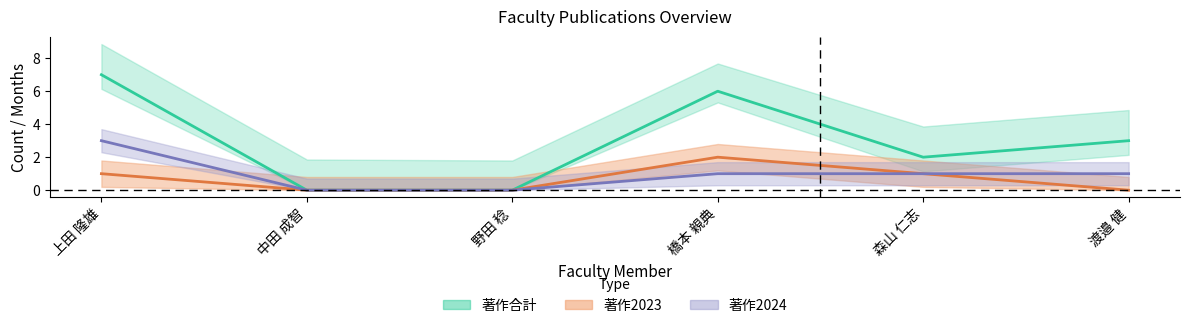

What is the label of the 3rd point from the left?

野田 稔